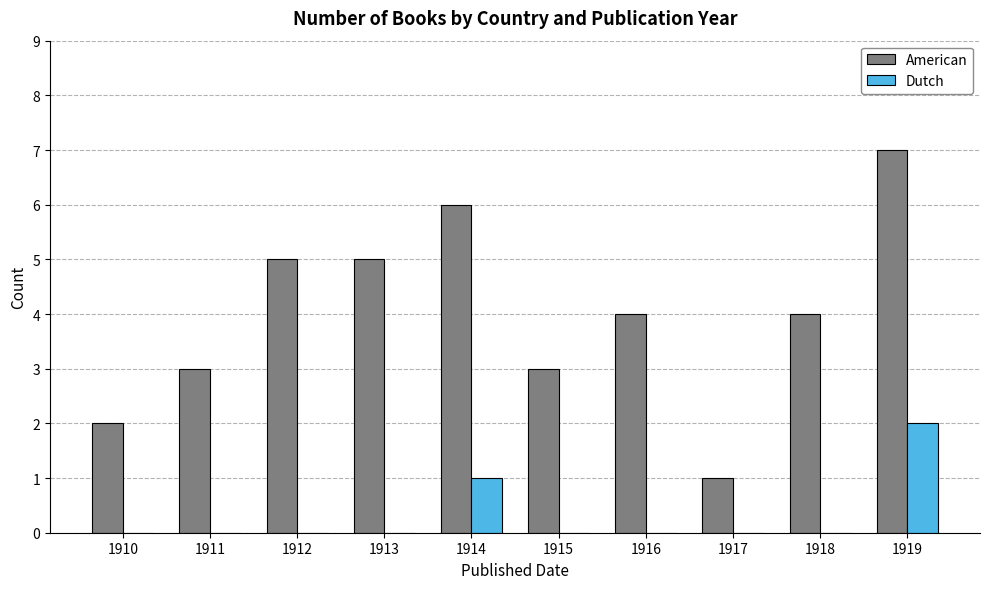

Are the bars grouped side by side (vs. stacked)?

Yes